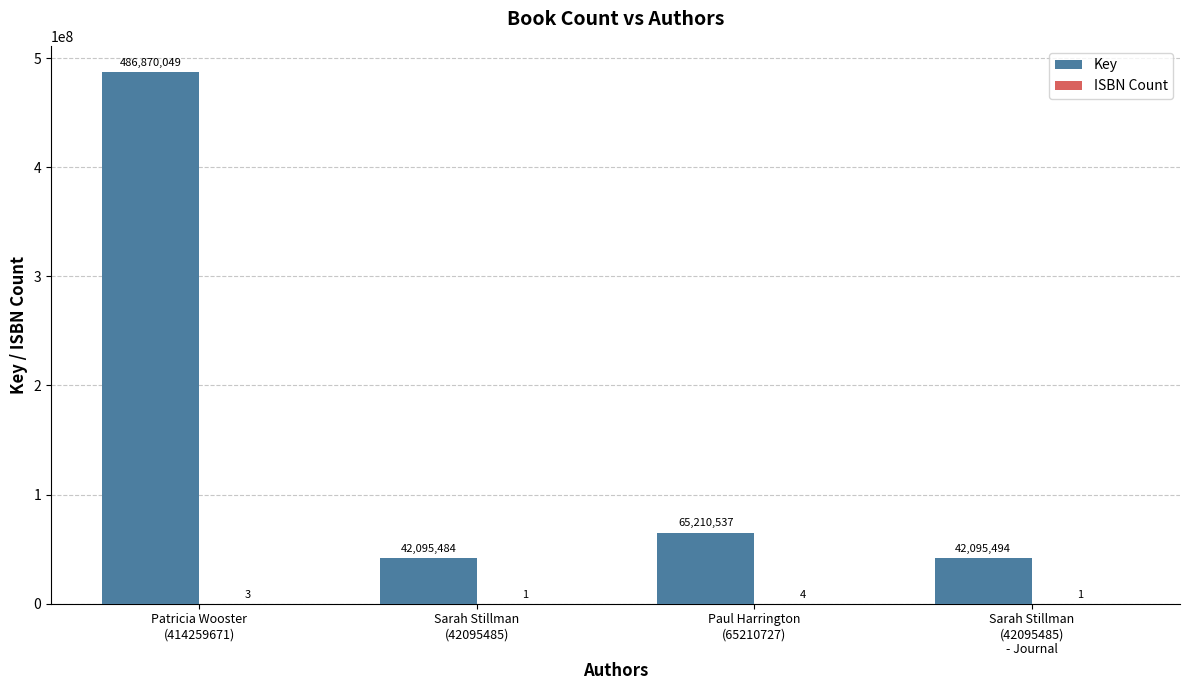

Which series has the largest total across all categories?

Key